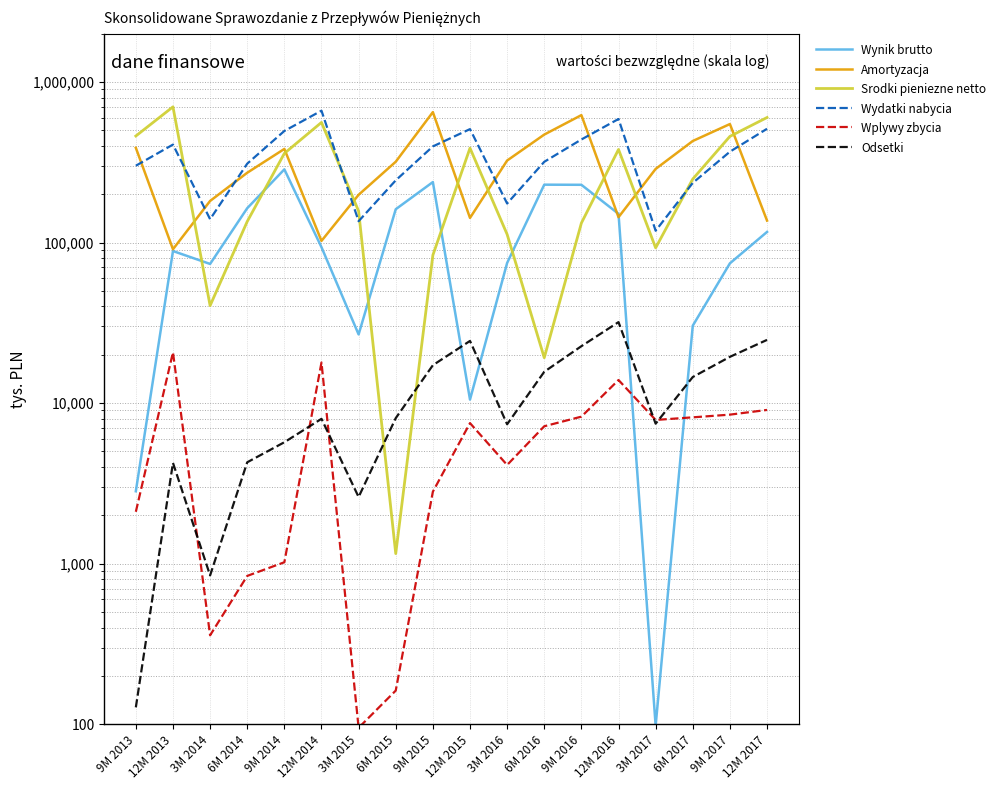

At which label does Amortyzacja reach its minimum?

12M 2013